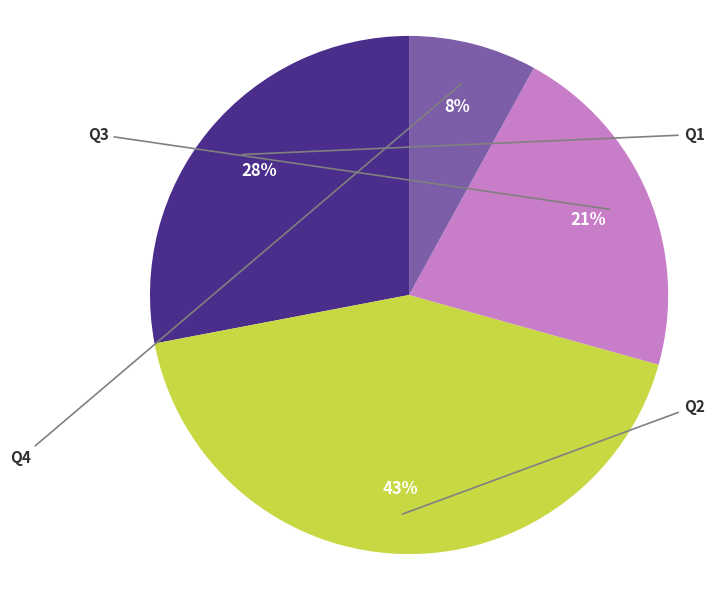

Is there a majority slice in this chart?

No